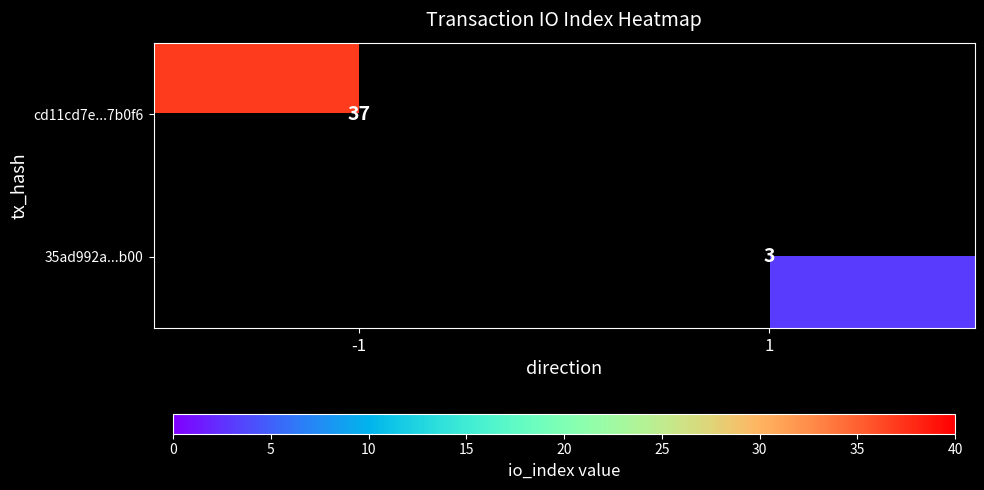

The cd11cd7e...7b0f6 series shows 37 at -1. True or false?

True